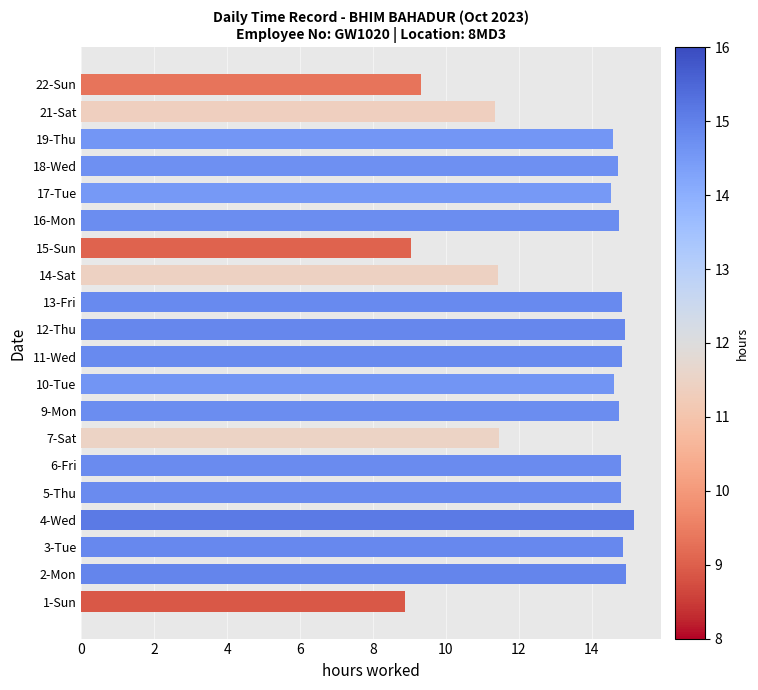

What is the maximum value shown in the chart?

15.2